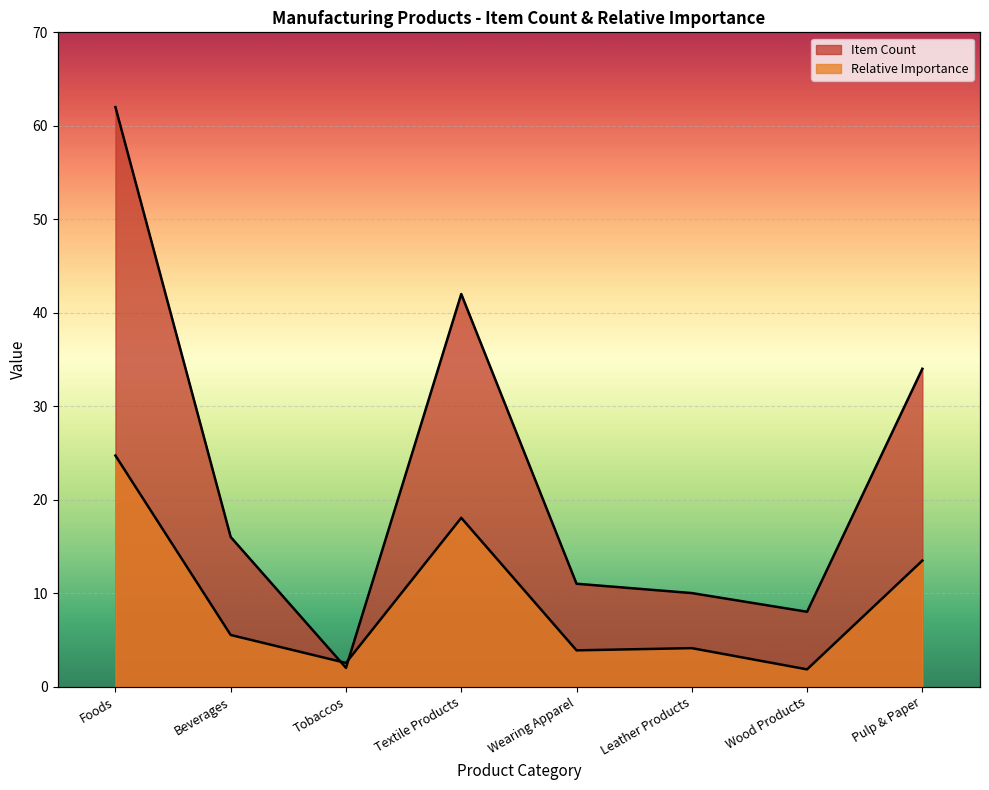

At which category does Item Count reach its first local peak?

Textile Products